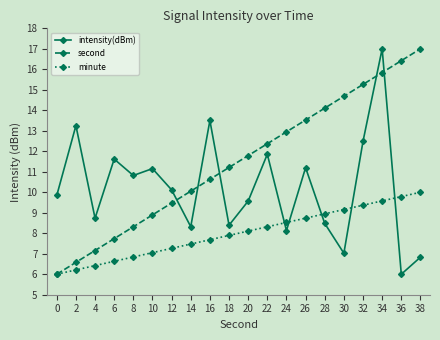

Is the value of second at 2 greater than the value of minute at 34?

No